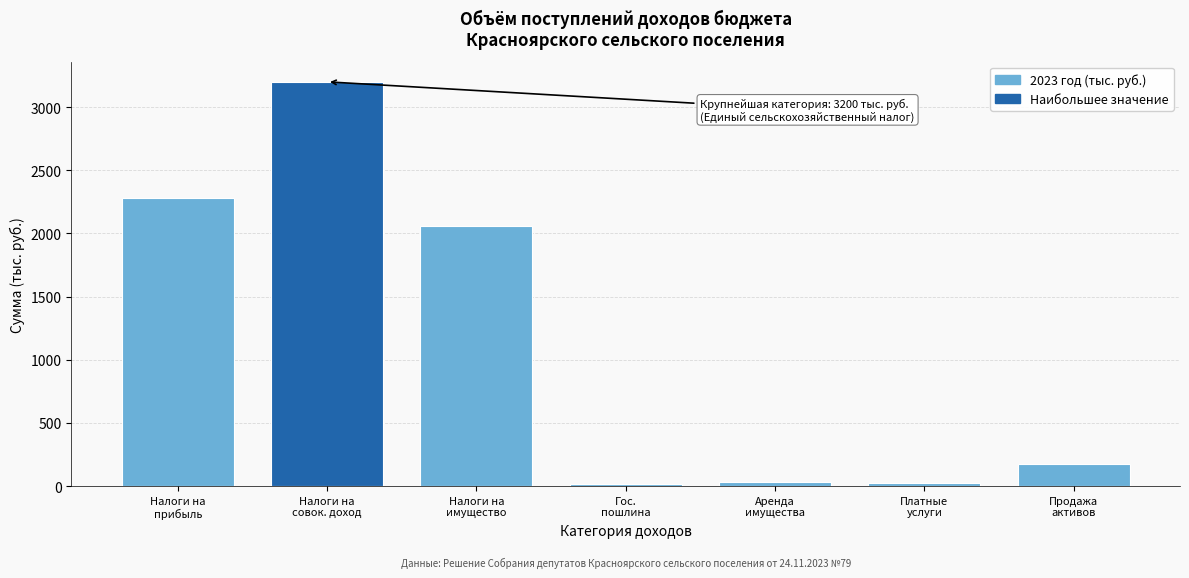

What is the value of the 2nd bar from the left?

3200.0